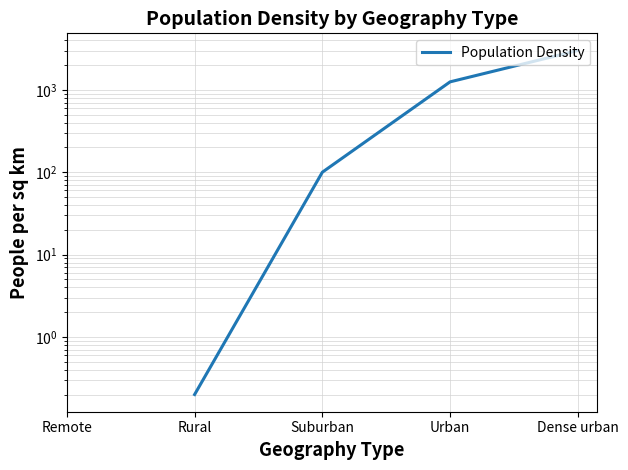

Count the number of categories in the chart.

5